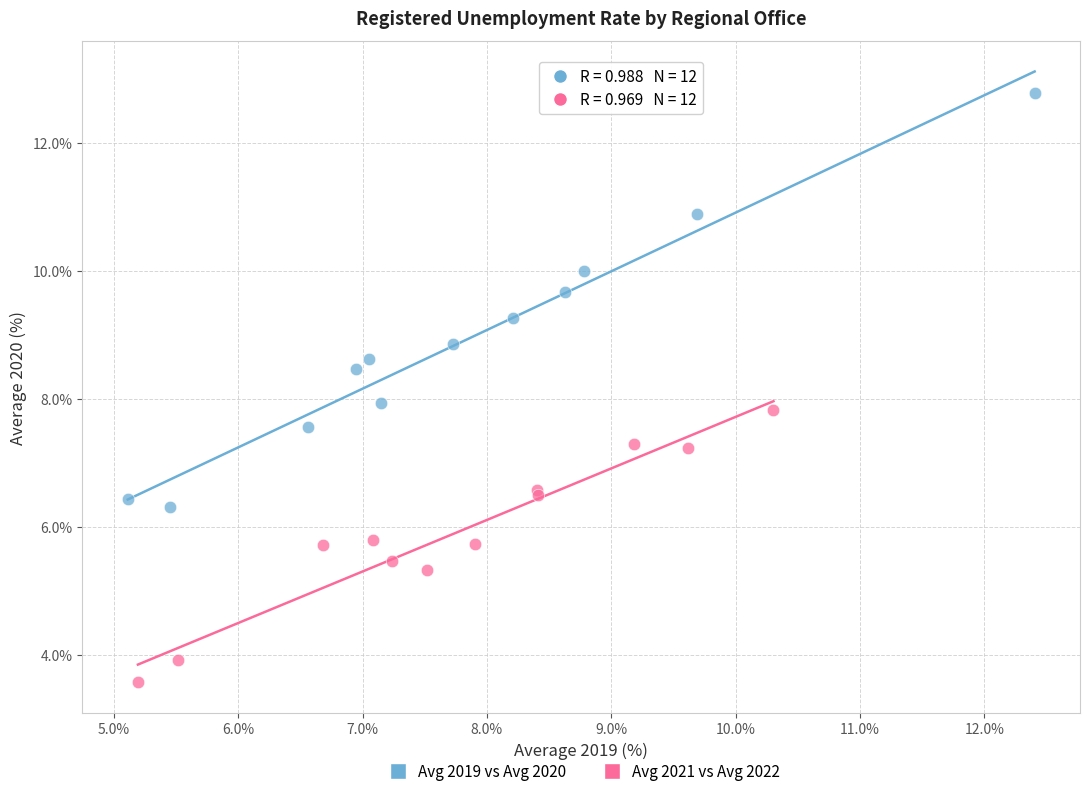

Which series reaches the maximum Y coordinate?

Avg 2019 vs Avg 2020